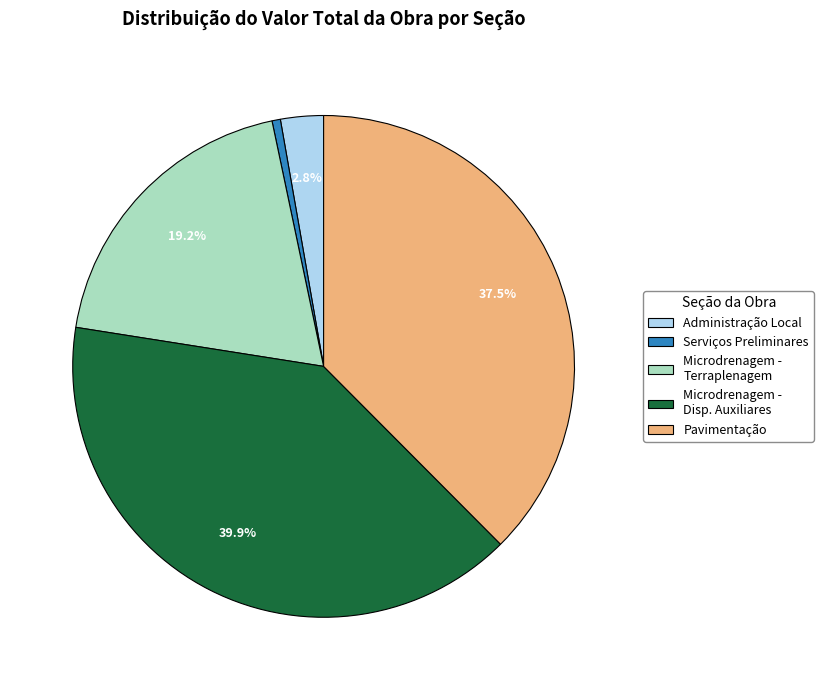

Which slice is the largest?

Microdrenagem - Disp. Auxiliares